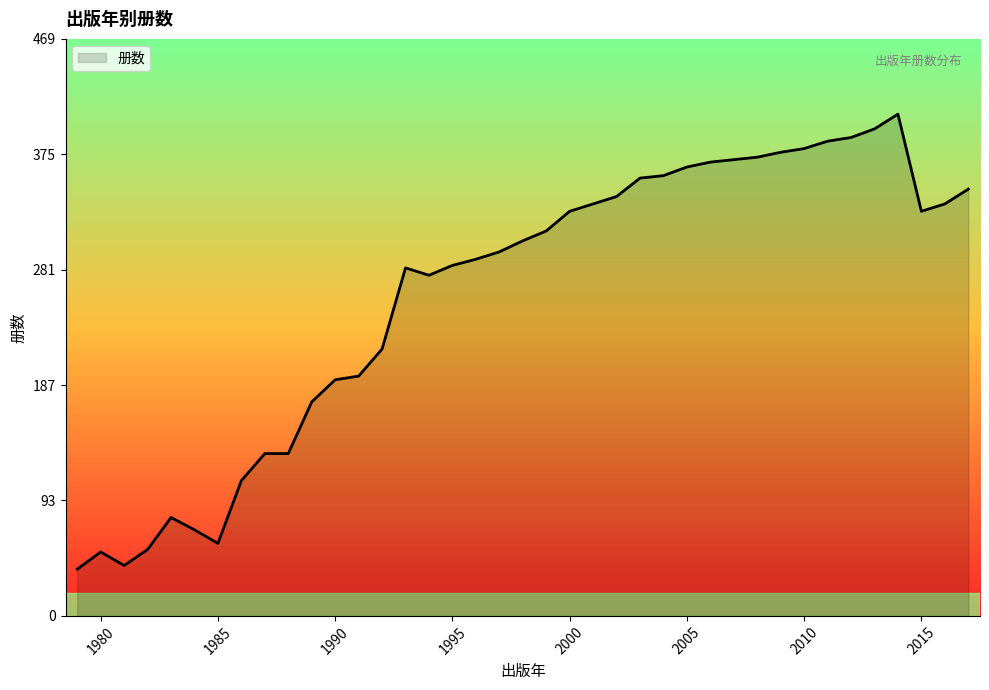

What is the minimum value shown in the chart?

38